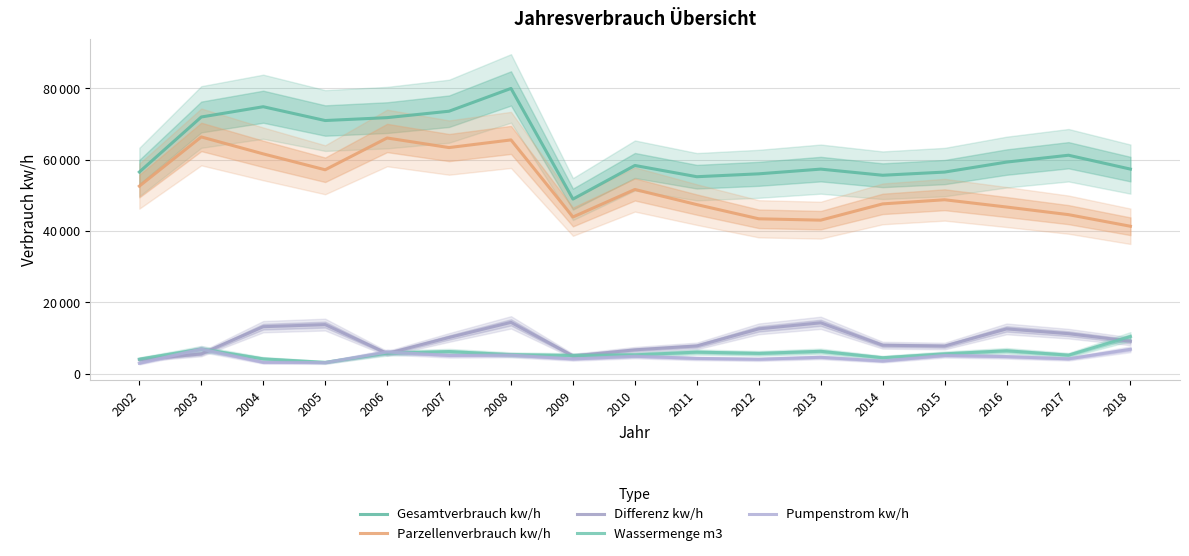

How many lines are shown in the chart?

5